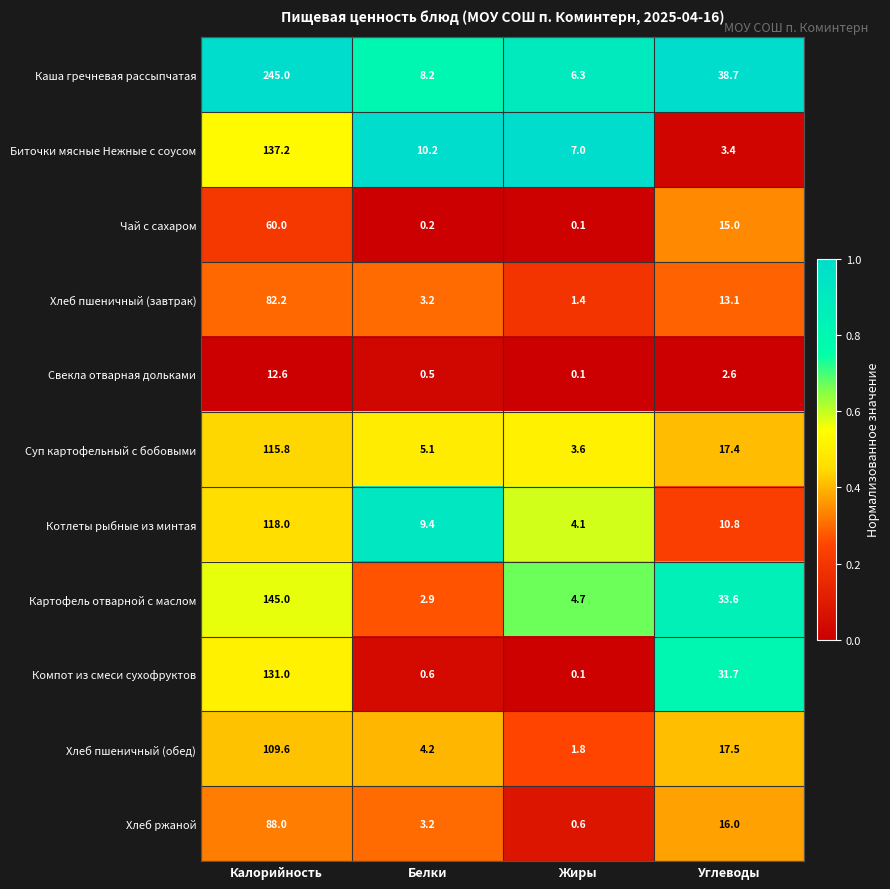

How many distinct data groups are displayed?

11